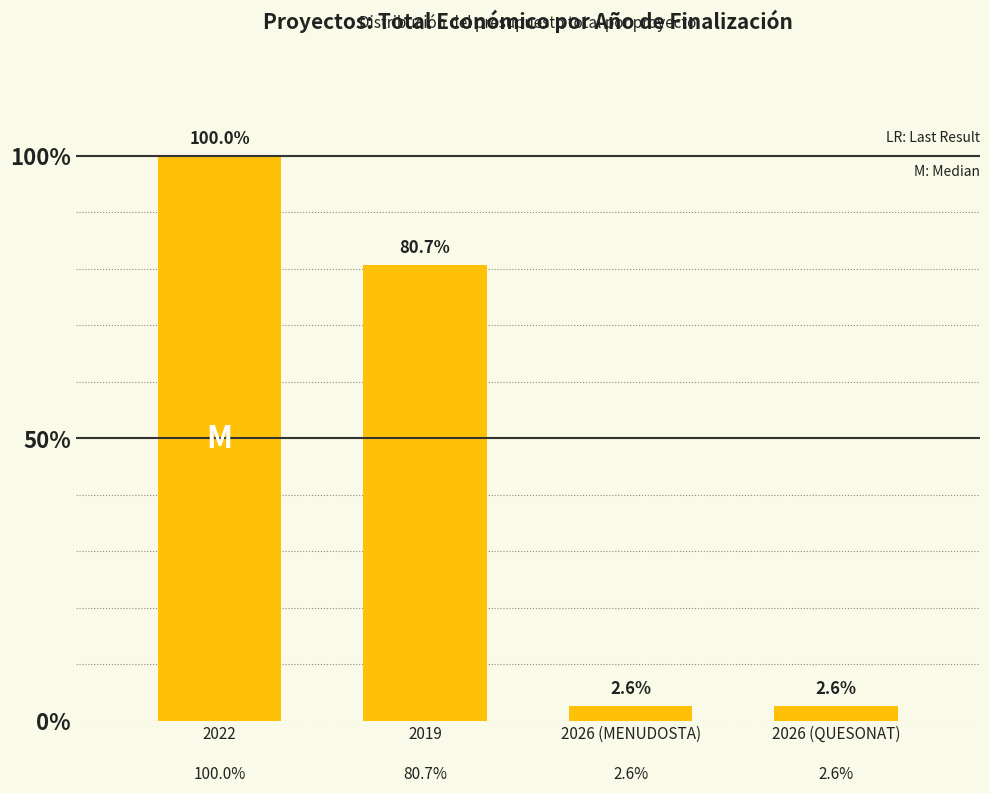

Are the bars horizontal?

No